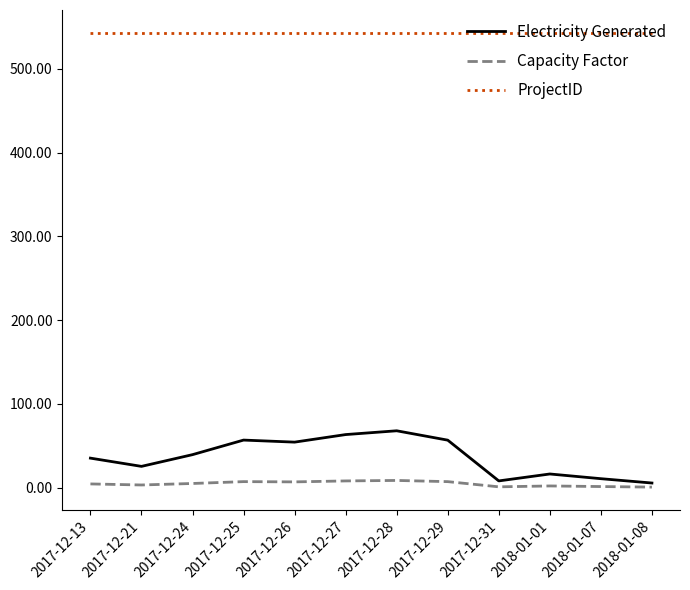

True or false: ProjectID and Capacity Factor cross at least once.

False